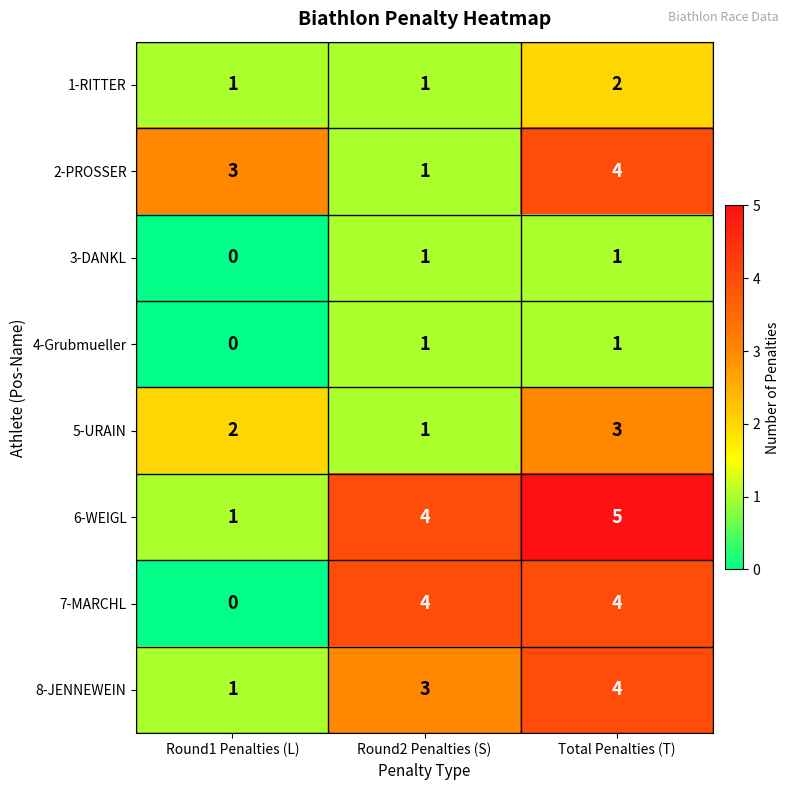

Reading left to right, transcribe all the data shown in this chart.

1-RITTER: Round1 Penalties (L)=1	Round2 Penalties (S)=1	Total Penalties (T)=2
2-PROSSER: Round1 Penalties (L)=3	Round2 Penalties (S)=1	Total Penalties (T)=4
3-DANKL: Round1 Penalties (L)=0	Round2 Penalties (S)=1	Total Penalties (T)=1
4-Grubmueller: Round1 Penalties (L)=0	Round2 Penalties (S)=1	Total Penalties (T)=1
5-URAIN: Round1 Penalties (L)=2	Round2 Penalties (S)=1	Total Penalties (T)=3
6-WEIGL: Round1 Penalties (L)=1	Round2 Penalties (S)=4	Total Penalties (T)=5
7-MARCHL: Round1 Penalties (L)=0	Round2 Penalties (S)=4	Total Penalties (T)=4
8-JENNEWEIN: Round1 Penalties (L)=1	Round2 Penalties (S)=3	Total Penalties (T)=4